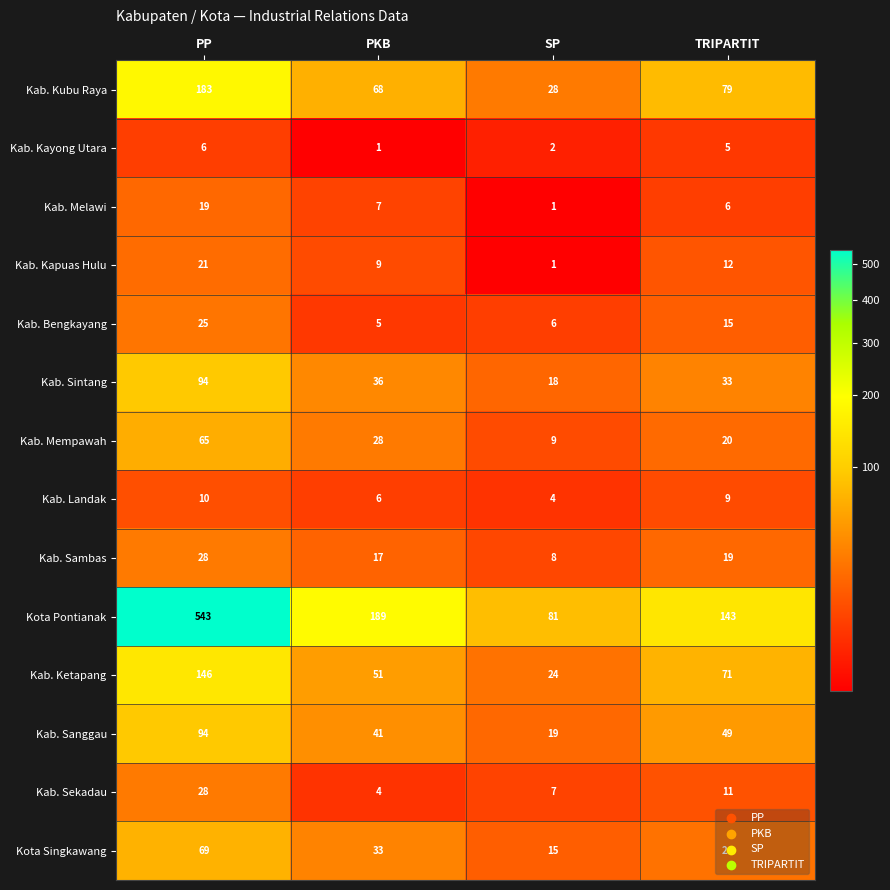

Which label corresponds to the largest value in the chart?

PP